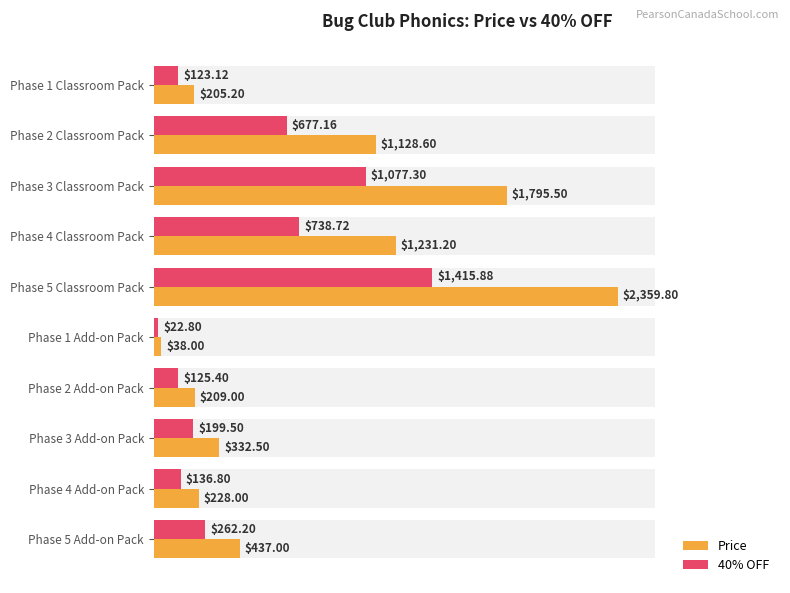

What position from the right is Phase 1 Classroom Pack?

10